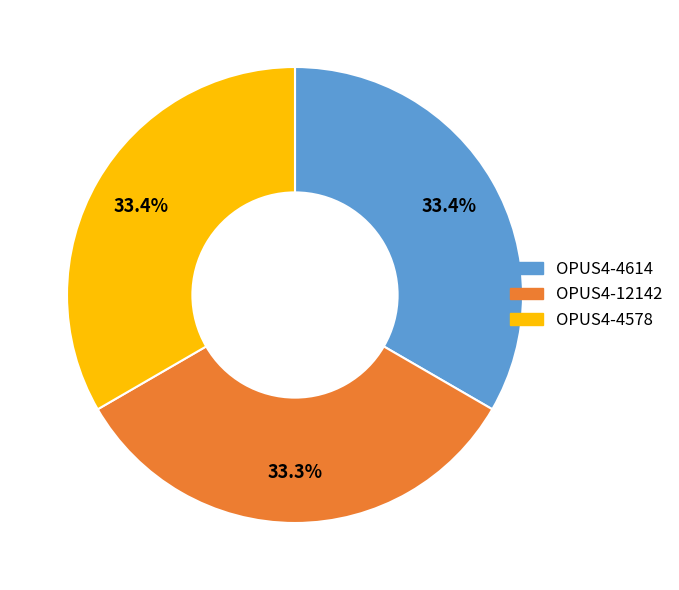

Is OPUS4-4614 the majority of the pie?

No